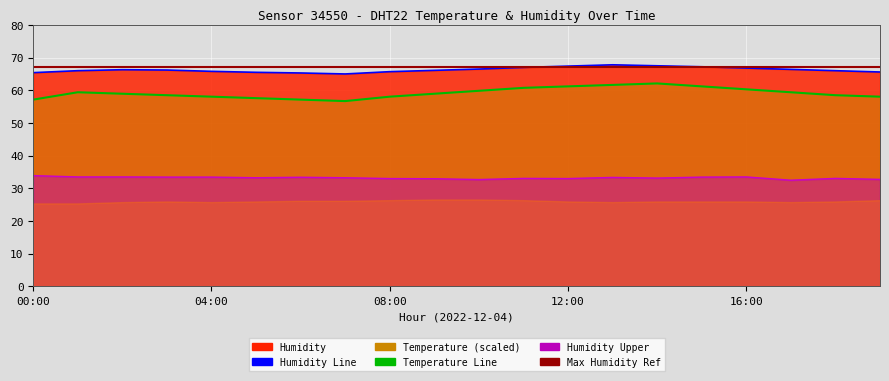

What is the difference between the temperature values at 13:00 and 19:00?

3.6